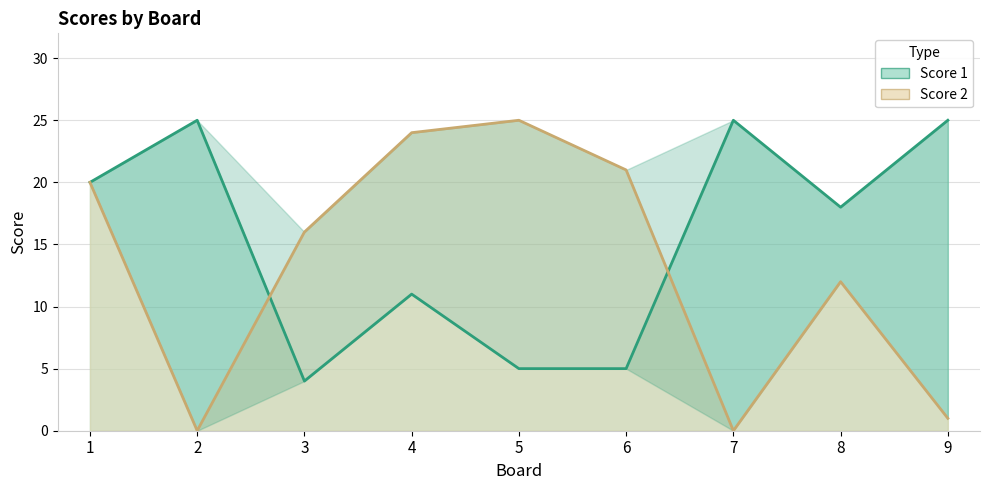

How many categories are shown in the chart?

9